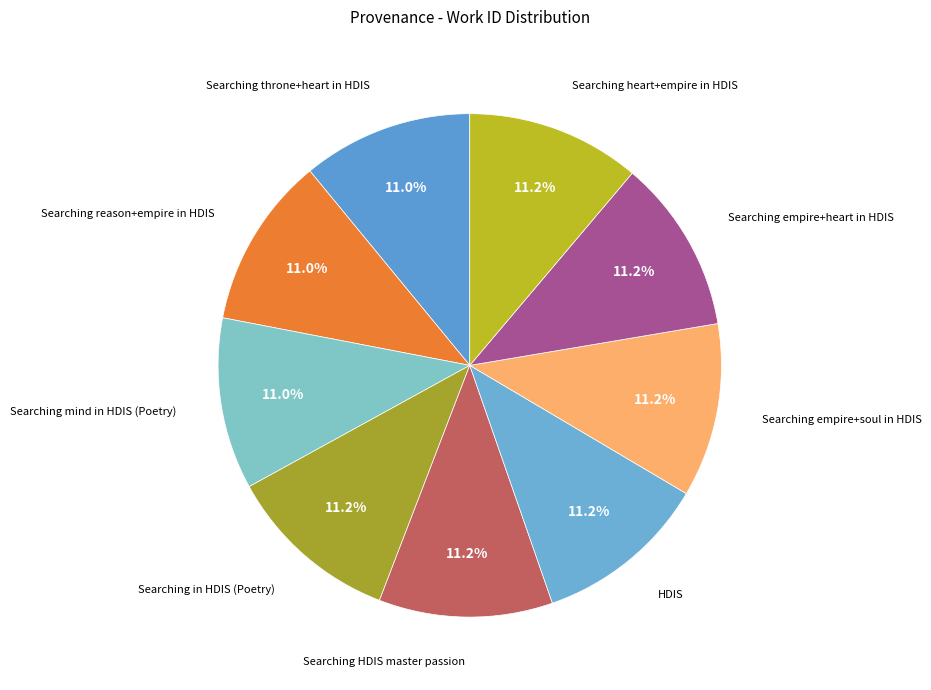

What is the largest slice in the pie chart?

Searching heart+empire in HDIS